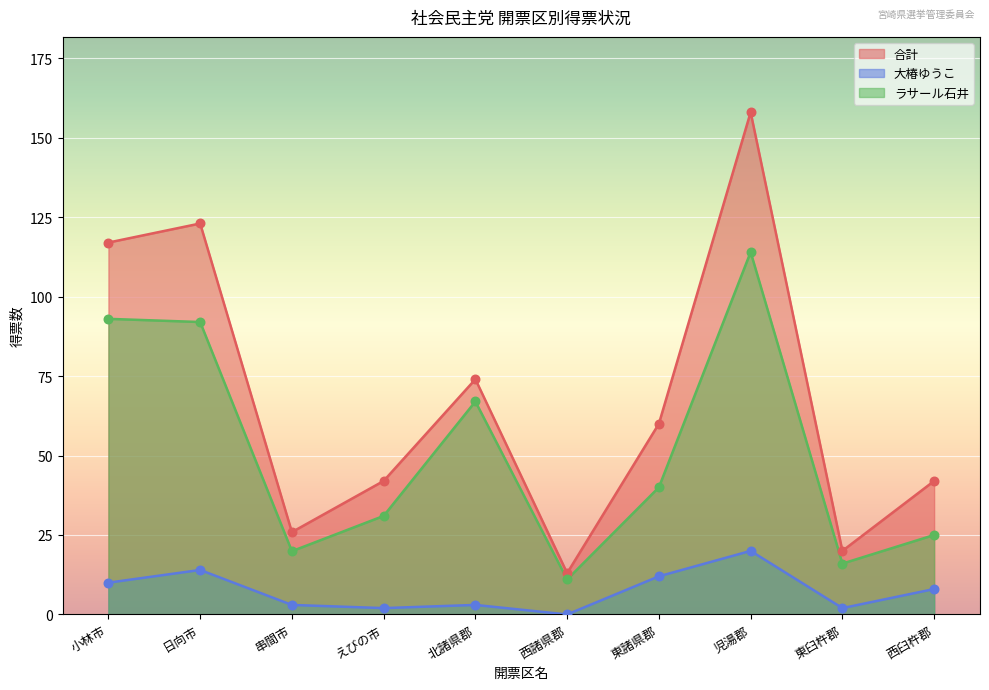

At how many categories does at least one series exceed 83?

3